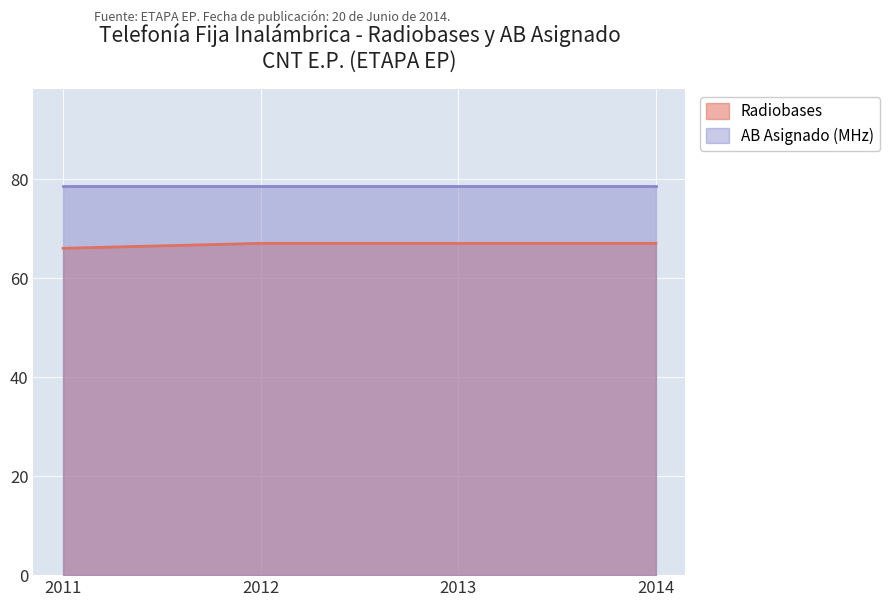

How many lines are shown in the chart?

2